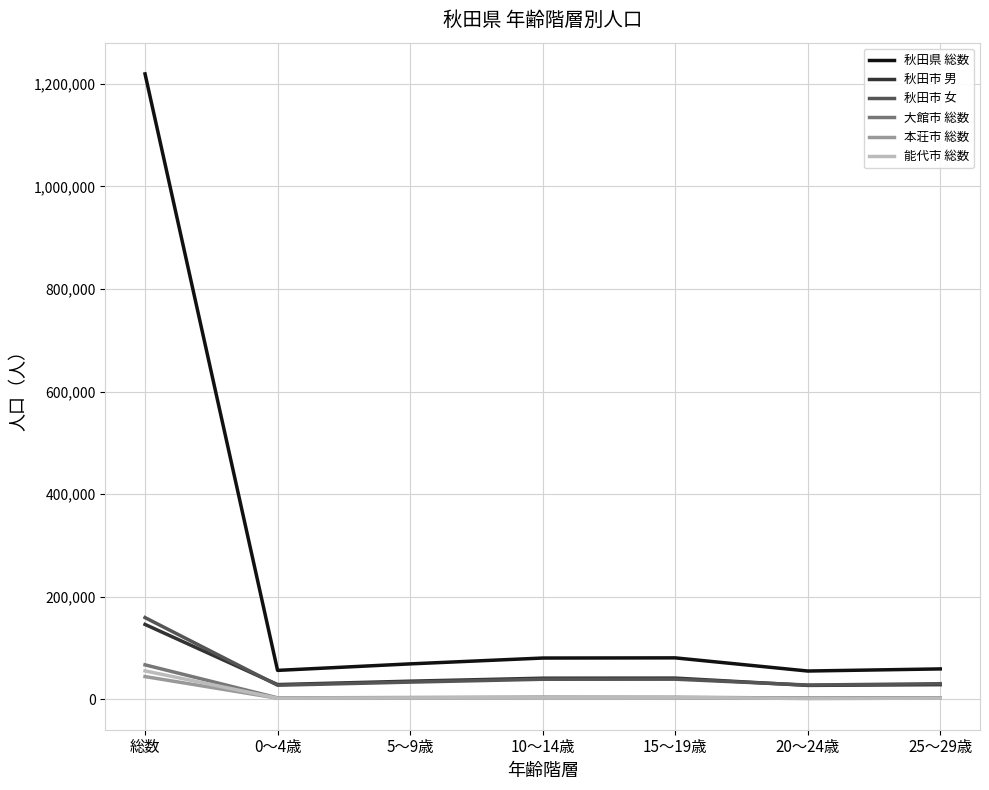

Which series has the widest spread of values?

秋田県 総数